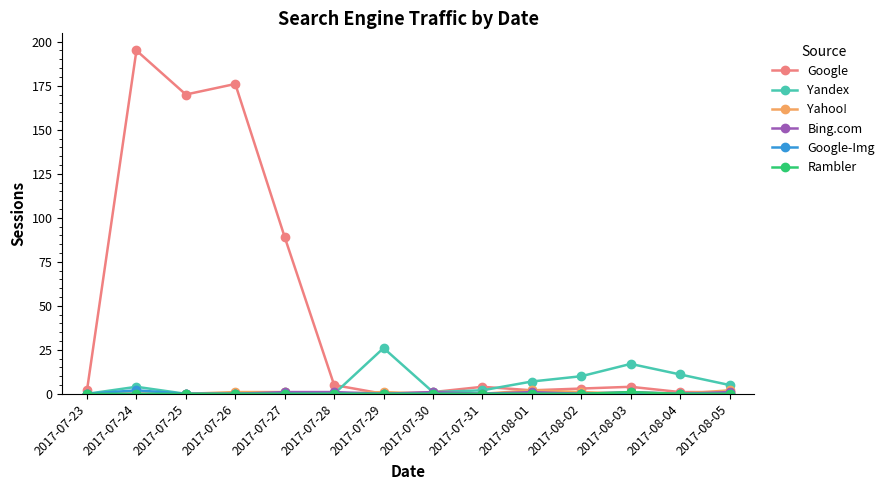

What is the label of the 3rd point from the left?

2017-07-25